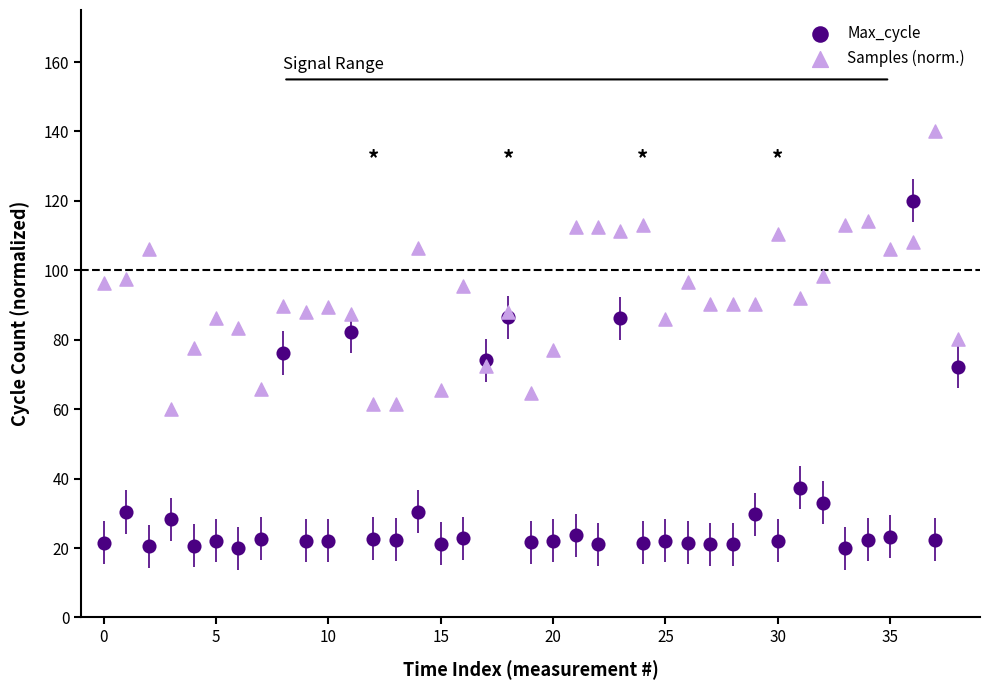

Which series reaches the maximum Y coordinate?

Samples (norm.)